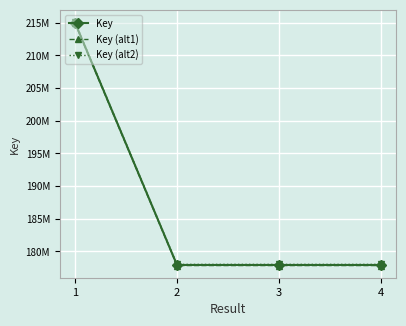

Does the chart have visible grid lines?

Yes